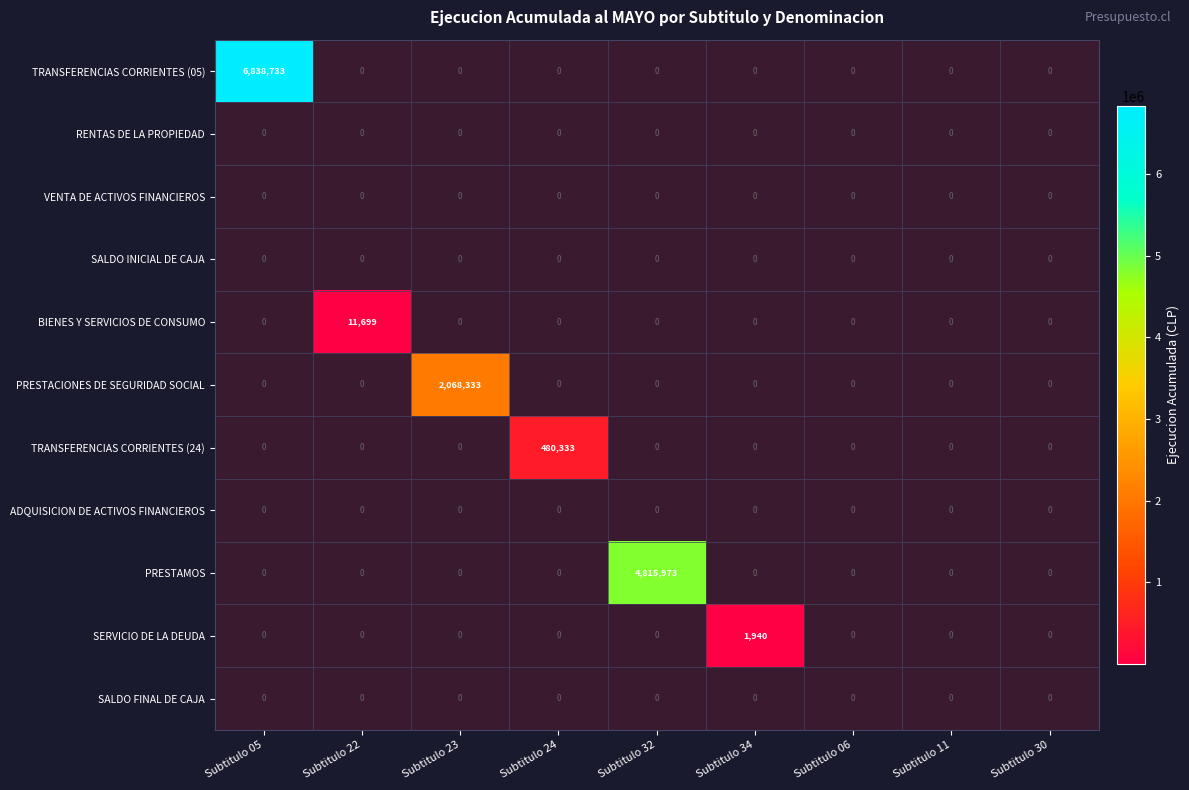

Which series has the largest total across all categories?

TRANSFERENCIAS CORRIENTES (05)